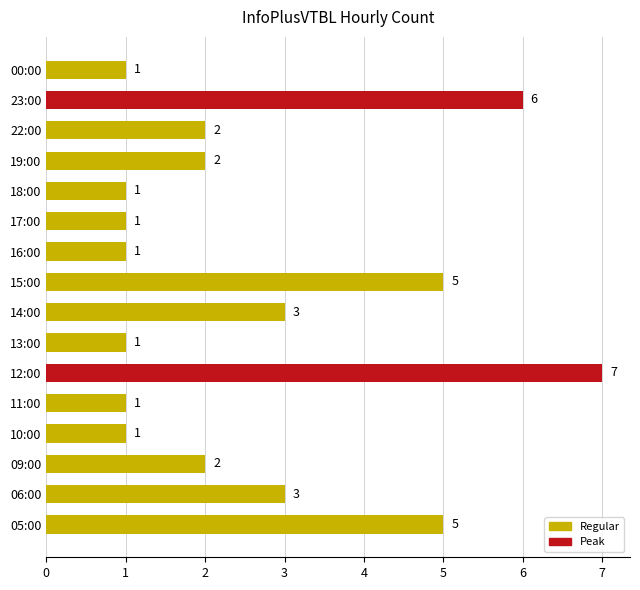

Which has a higher value, 14:00 or 16:00?

14:00